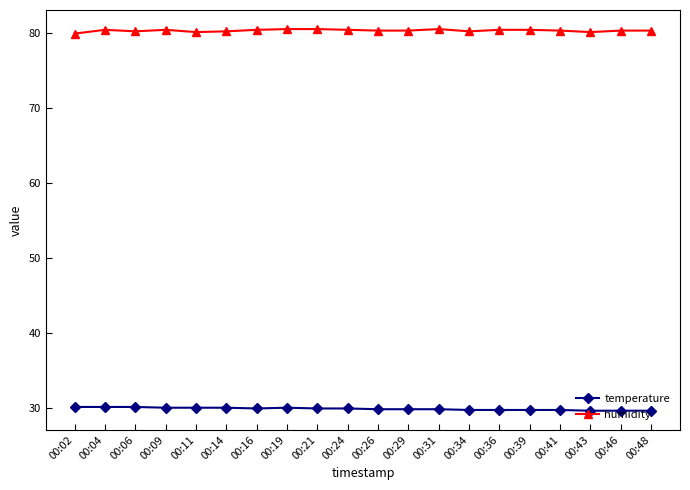

What is the value of the humidity point at the 12th from the left?

80.3